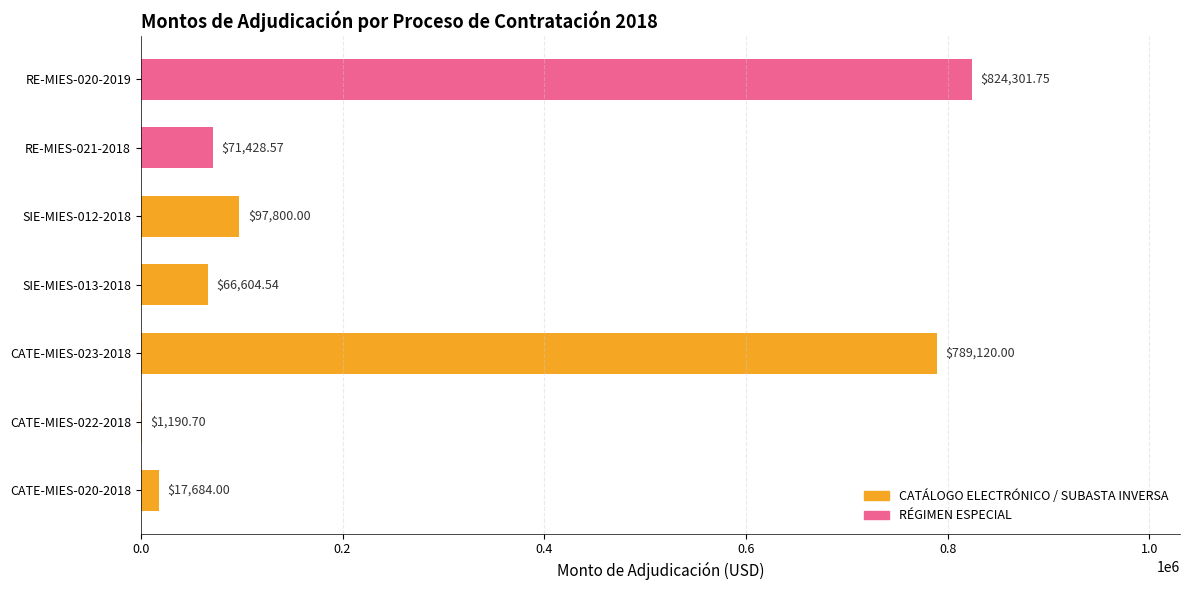

What is the sum of the values at RE-MIES-020-2019 and SIE-MIES-012-2018?

922101.8